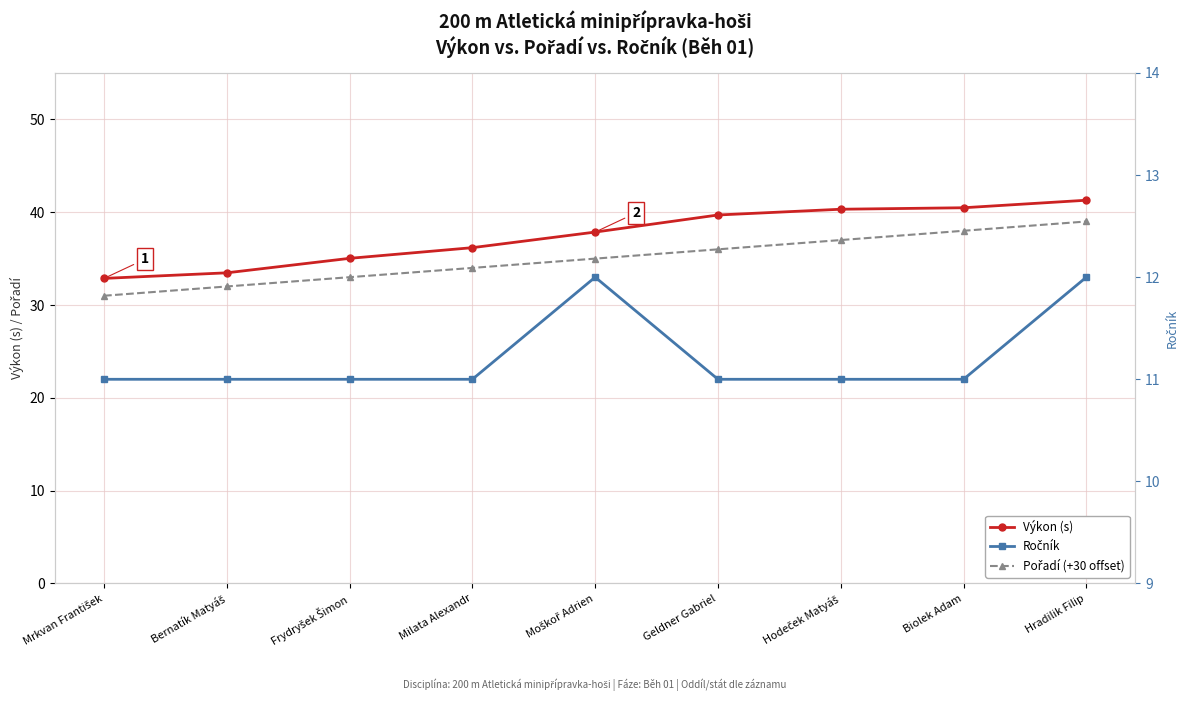

What value does the Pořadí (+30 offset) series have at Milata Alexandr?

34.0